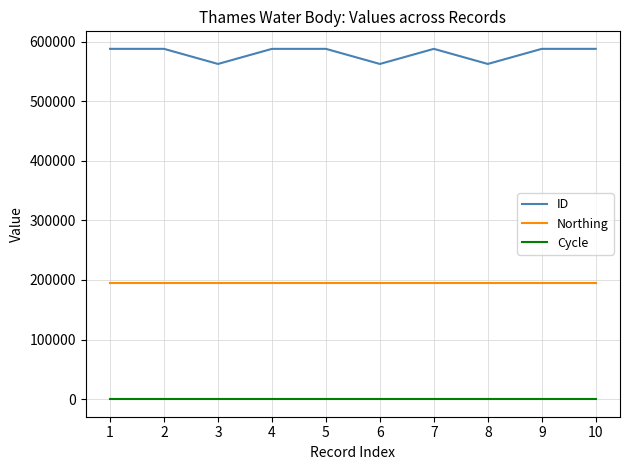

What is the maximum value shown in the chart?

587770